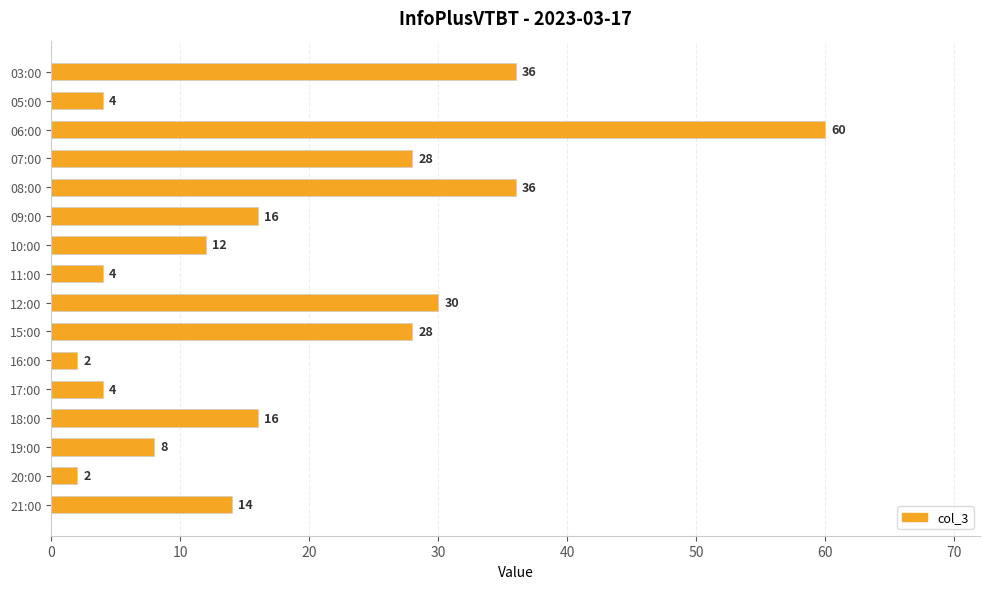

What is the difference between the values at 18:00 and 07:00?

12